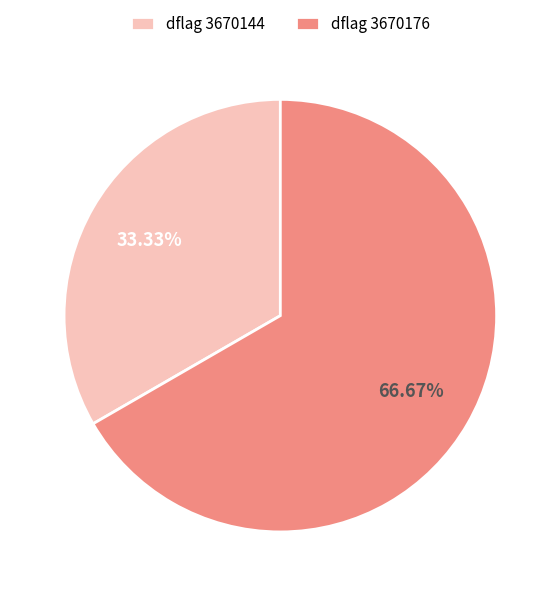

Rank the categories by value from lowest to highest.

dflag 3670144, dflag 3670176